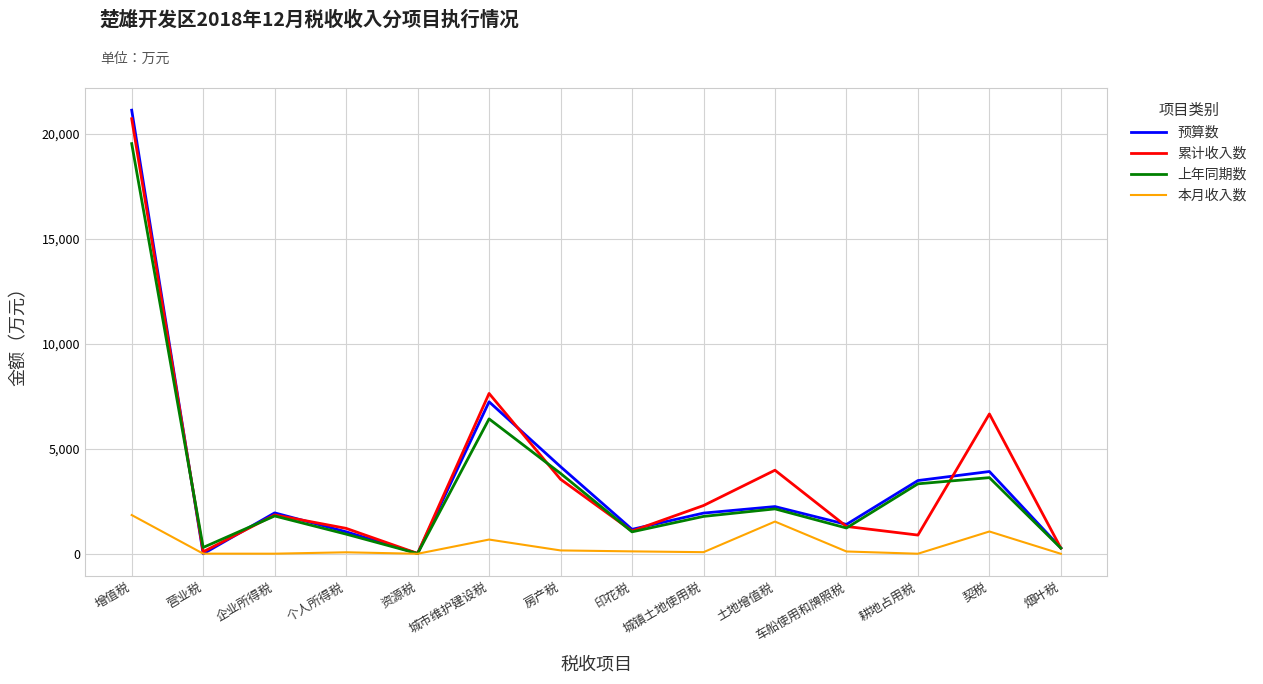

What is the difference between the 本月收入数 values at 房产税 and 契税?

902